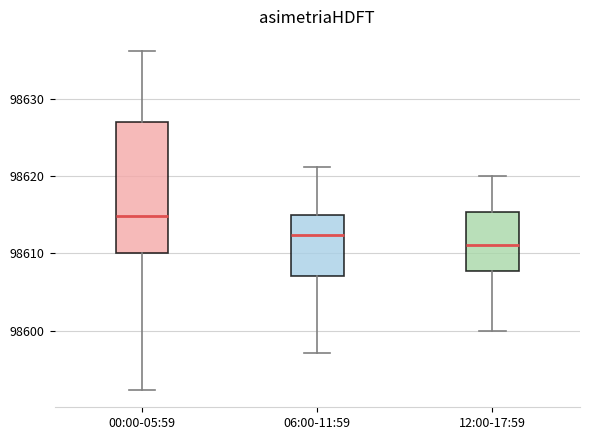

Which box has the lowest median line?

12:00-17:59